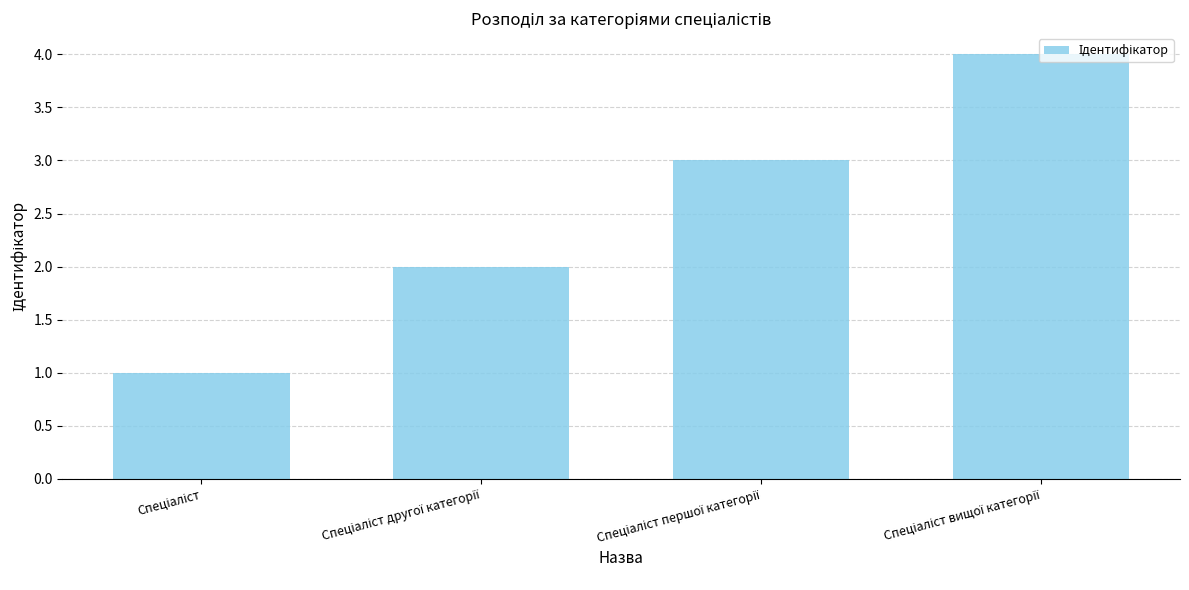

How many data points does each series have?

4